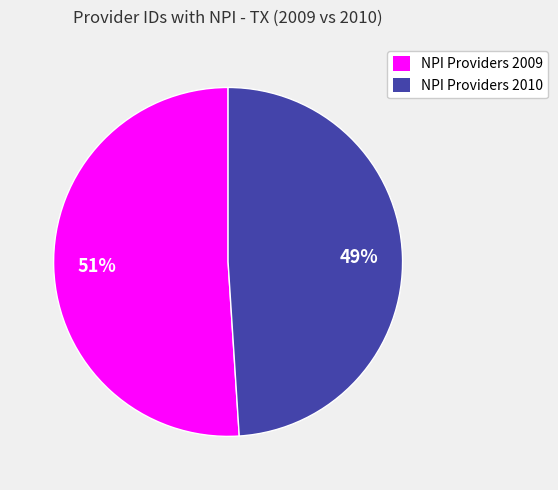

To the nearest percent, what is the combined percentage of NPI Providers 2010 and NPI Providers 2009?

100%